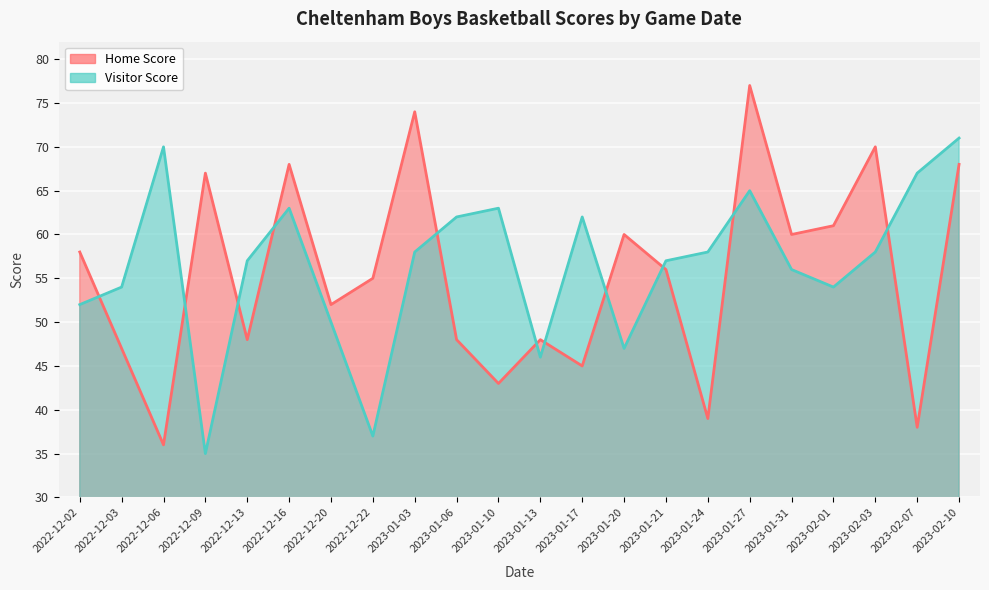

What position from the right is 2023-02-01?

4